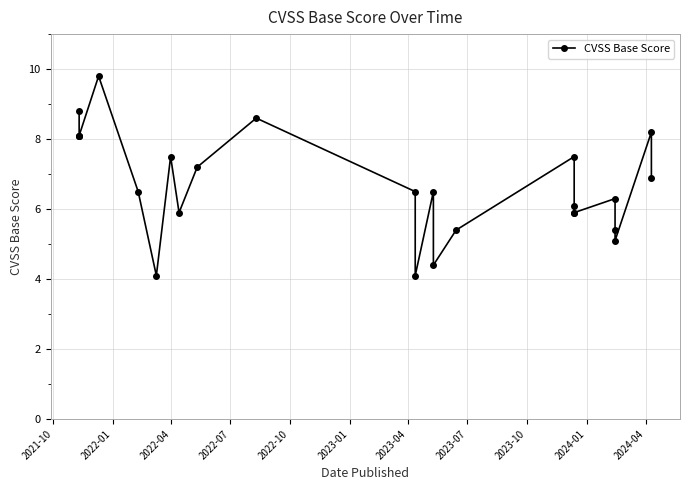

Reading left to right, extract all data points from this chart.

8.8	8.1	8.1	8.1	9.8	6.5	4.1	7.5	5.9	7.2	8.6	6.5	4.1	6.5	4.4	5.4	7.5	6.1	5.9	5.9	6.3	5.4	5.1	8.2	6.9